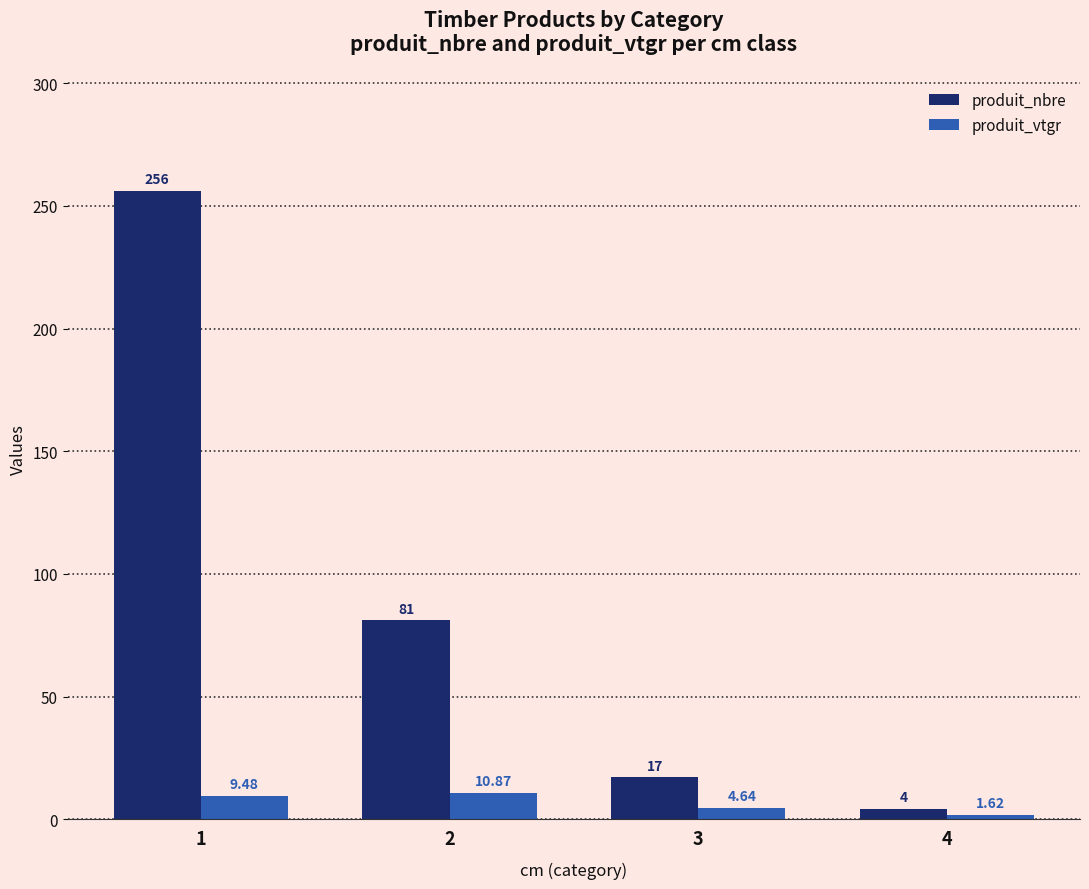

Which series has the widest spread of values?

produit_nbre